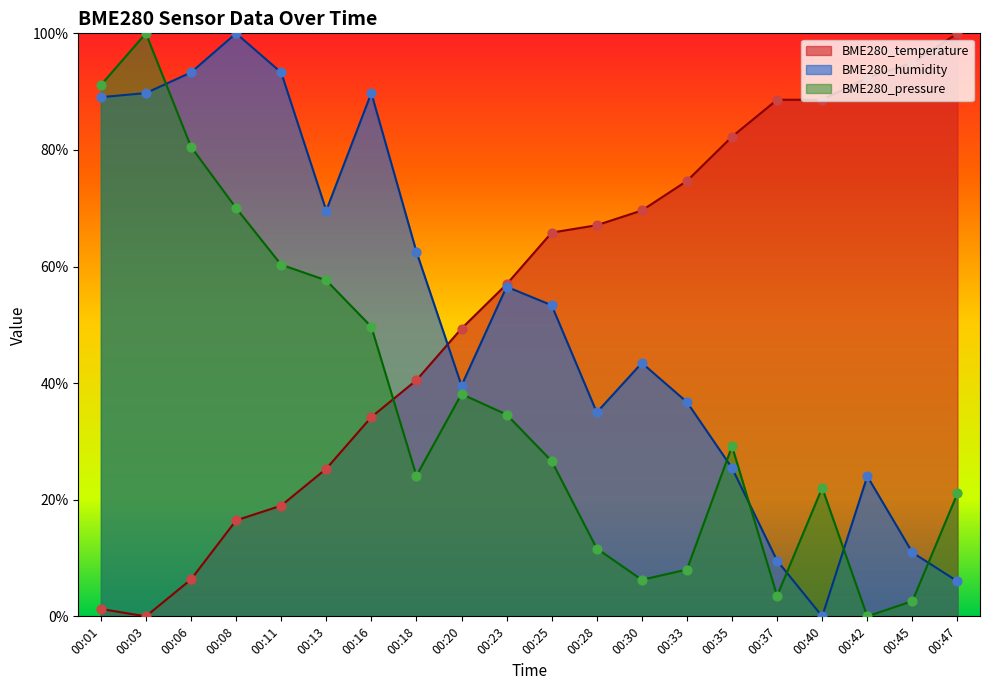

At which category is the sum across all series the highest?

00:03